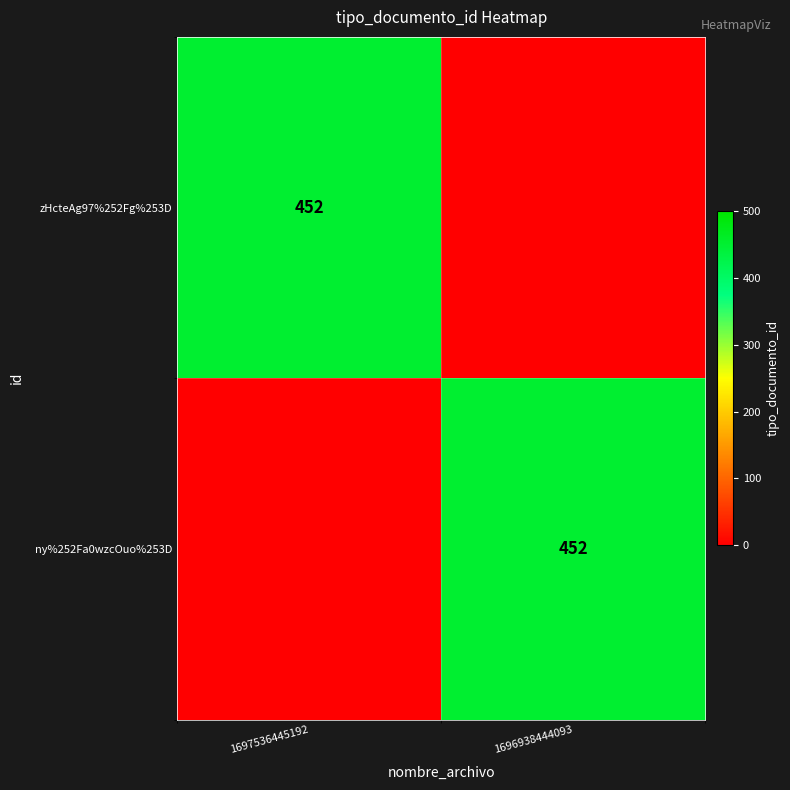

How many series are shown in this chart?

2